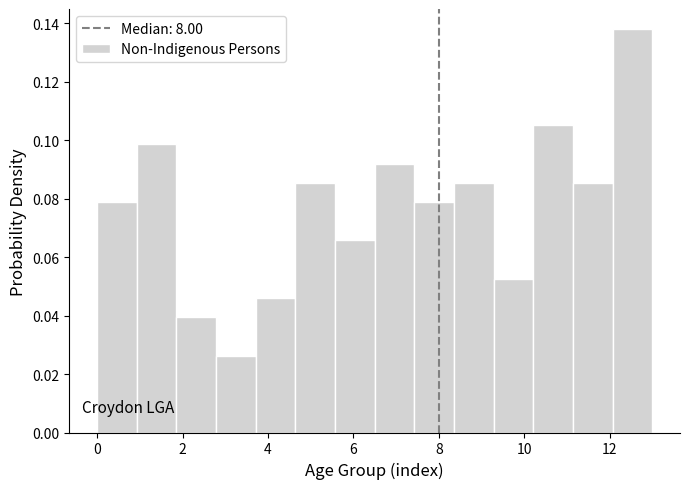

Reading left to right, list every bar in this chart as the range it spans on the x-axis followed by its height. Neither the bar edges nor the heights are printed on the chart, so give them approximately, as read against the axes.

0.0 to 1.0: 0.078
1.0 to 1.8: 0.098
1.8 to 2.8: 0.040
2.8 to 3.8: 0.026
3.8 to 4.6: 0.046
4.6 to 5.6: 0.086
5.6 to 6.6: 0.066
6.6 to 7.4: 0.092
7.4 to 8.4: 0.078
8.4 to 9.2: 0.086
9.2 to 10.2: 0.052
10.2 to 11.2: 0.106
11.2 to 12.0: 0.086
12.0 to 13.0: 0.138